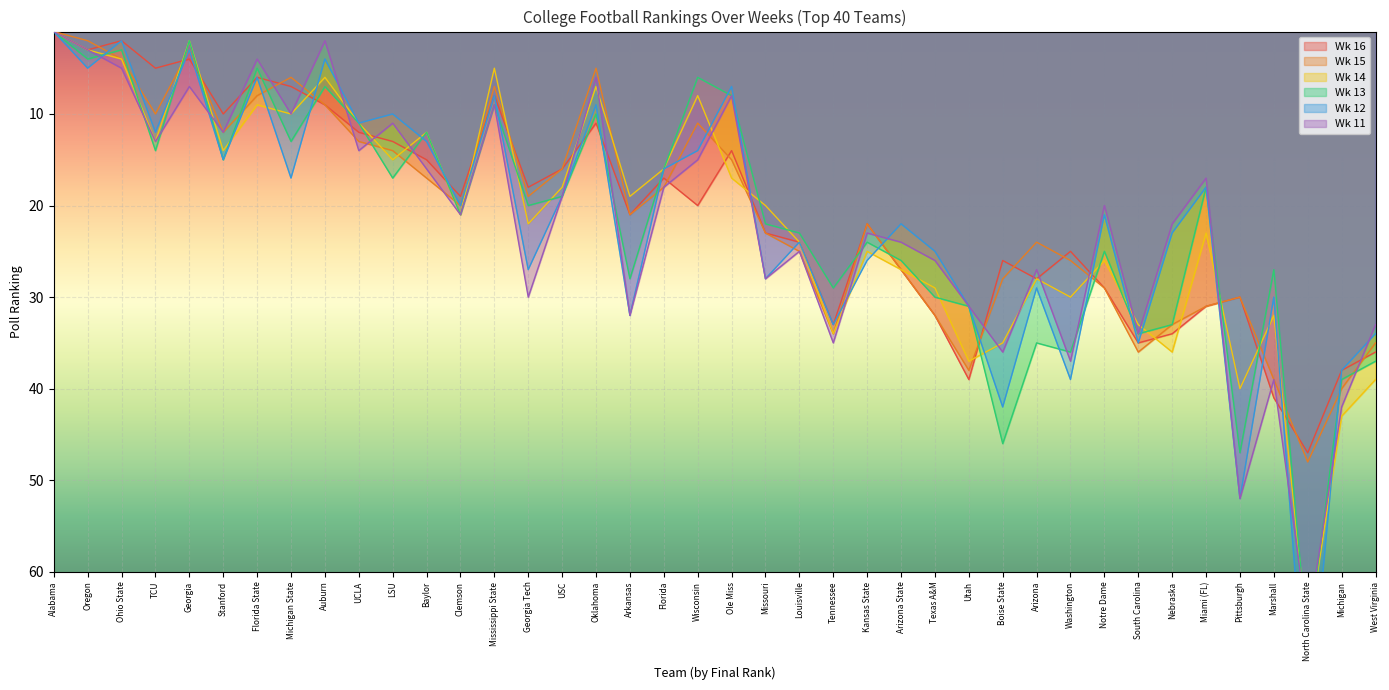

True or false: Wk 13 has more than 2 interior local peaks.

True